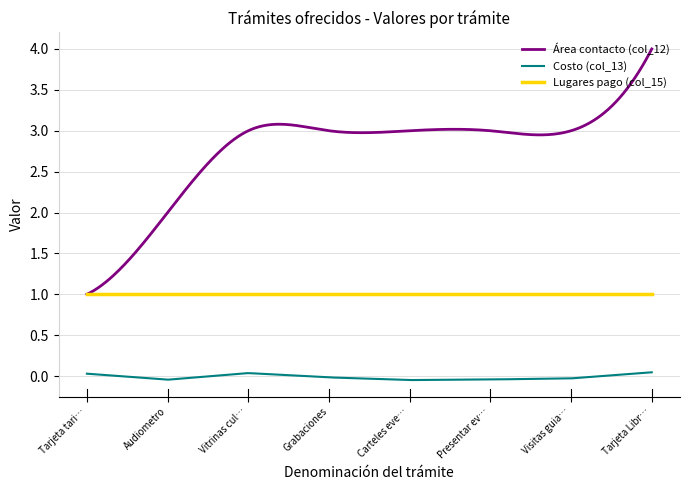

What are all the series names shown in the legend?

Área contacto (col_12), Costo (col_13), Lugares pago (col_15)